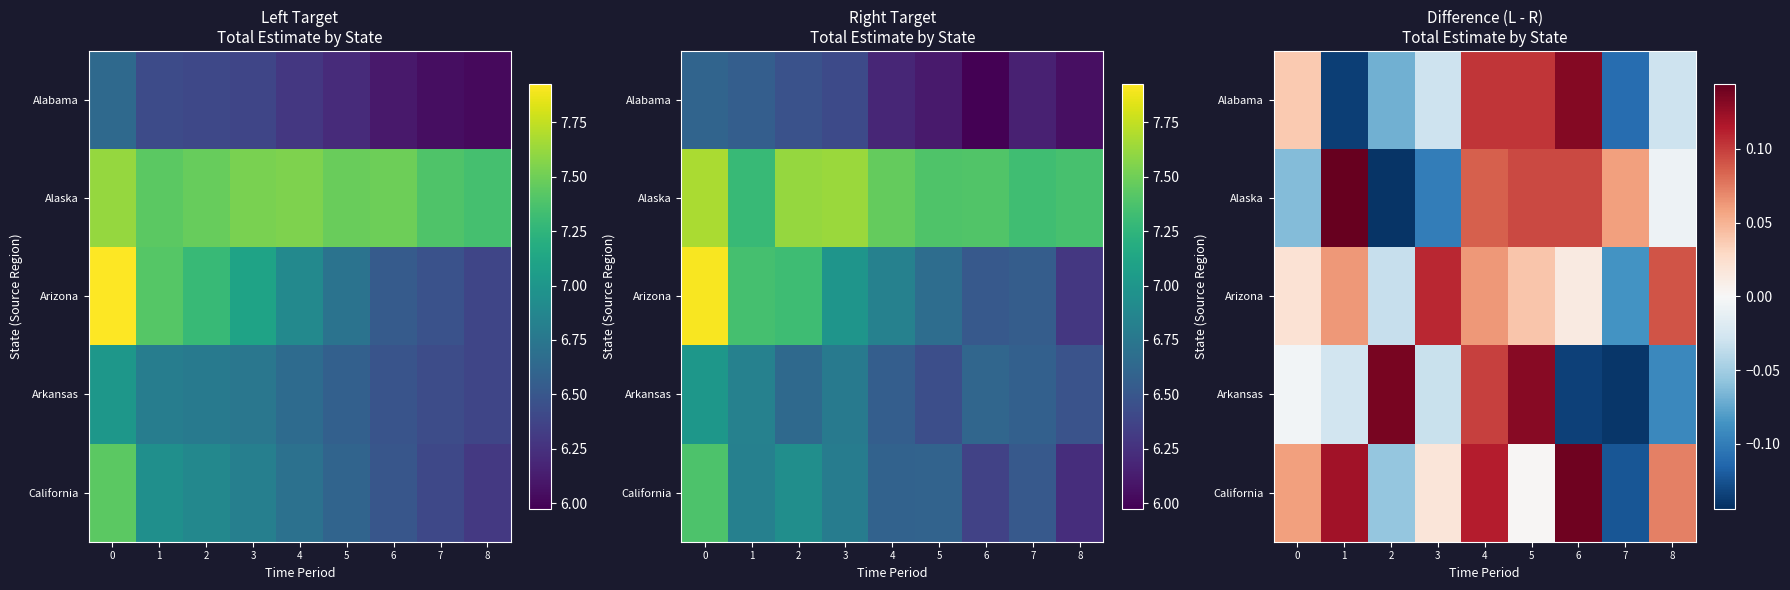

What is the difference between the highest and lowest values at 4?

0.1